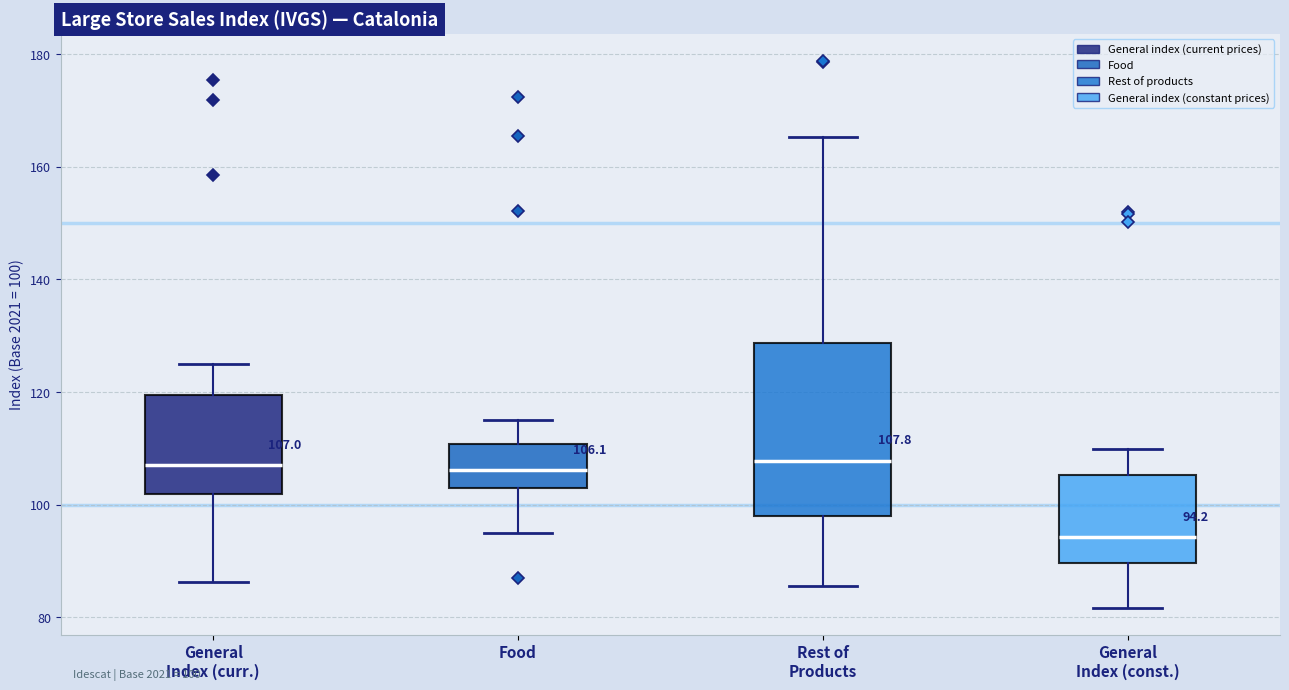

Comparing the boxes themselves (not the whiskers), which one is the tallest?

Rest of Products